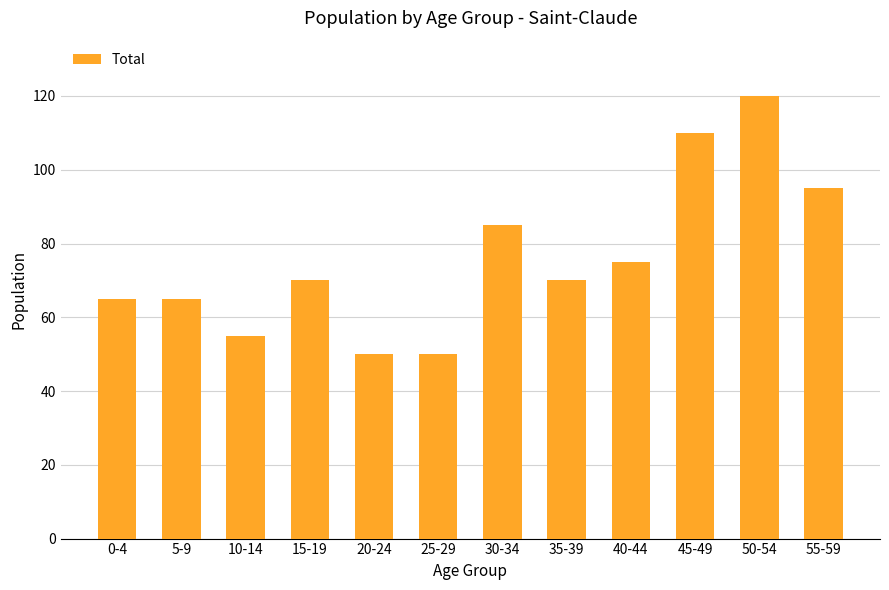

What is the sum of all values?

910